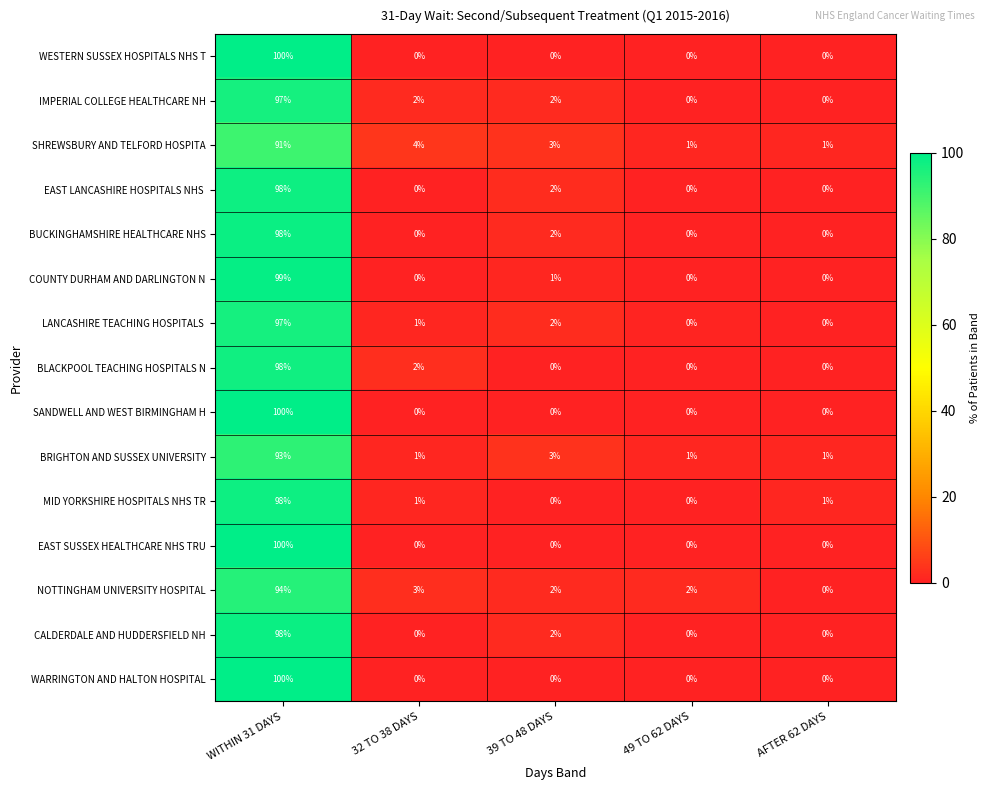

What is the total value across all series at AFTER 62 DAYS?

3